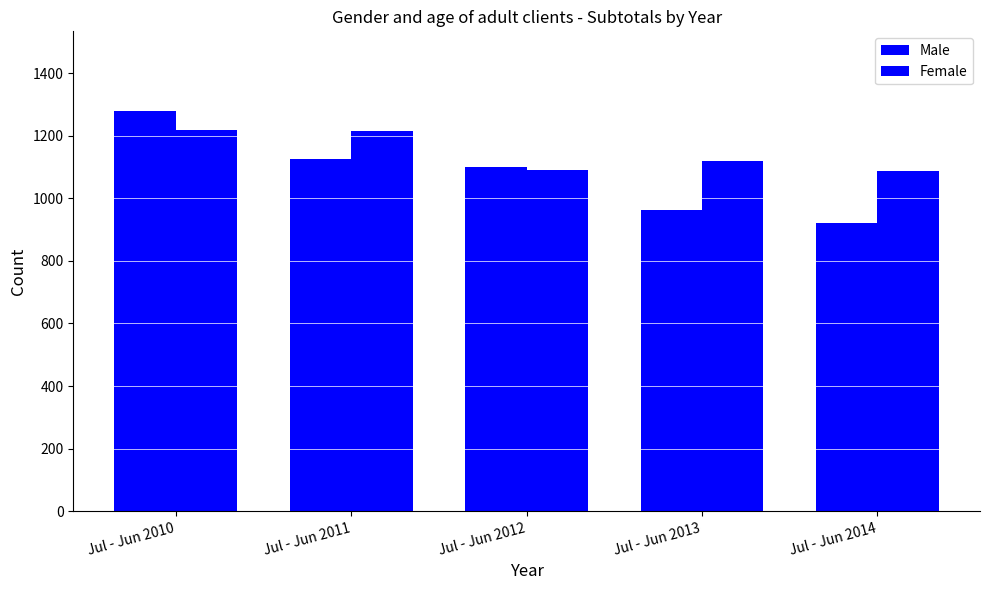

How many bars are there in total?

10